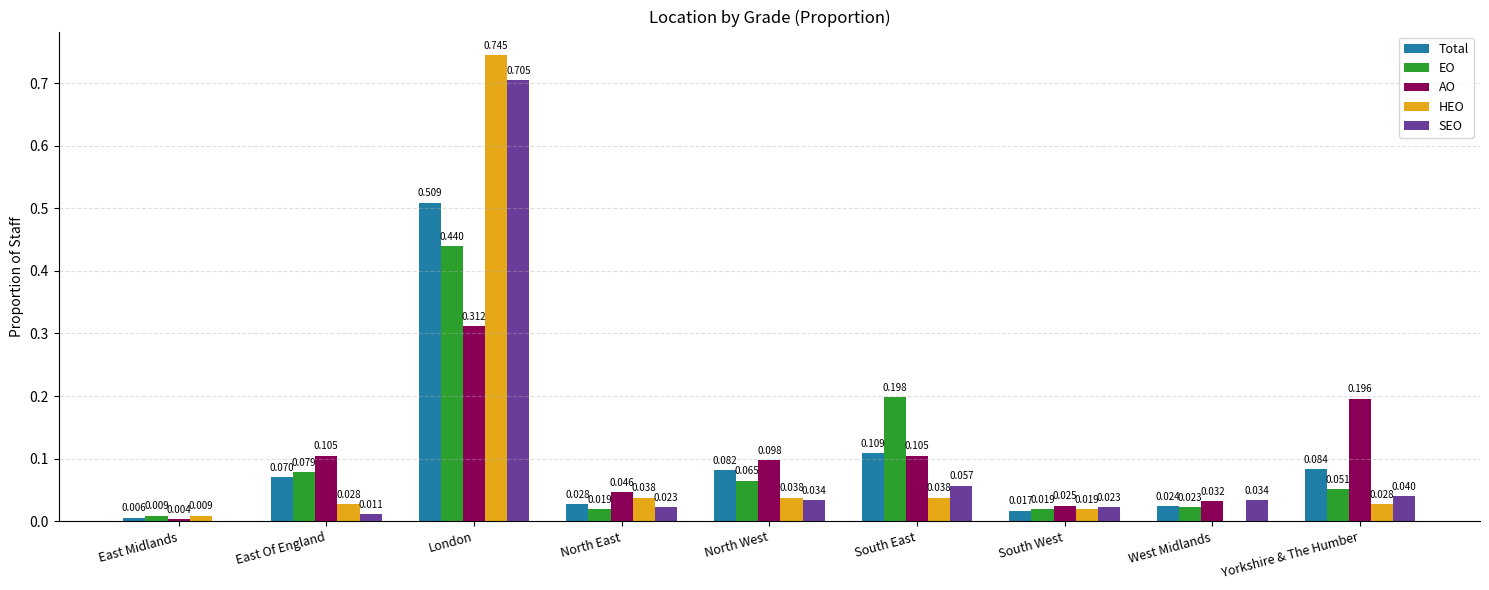

Between East Midlands and North East, which series saw the biggest shift?

AO